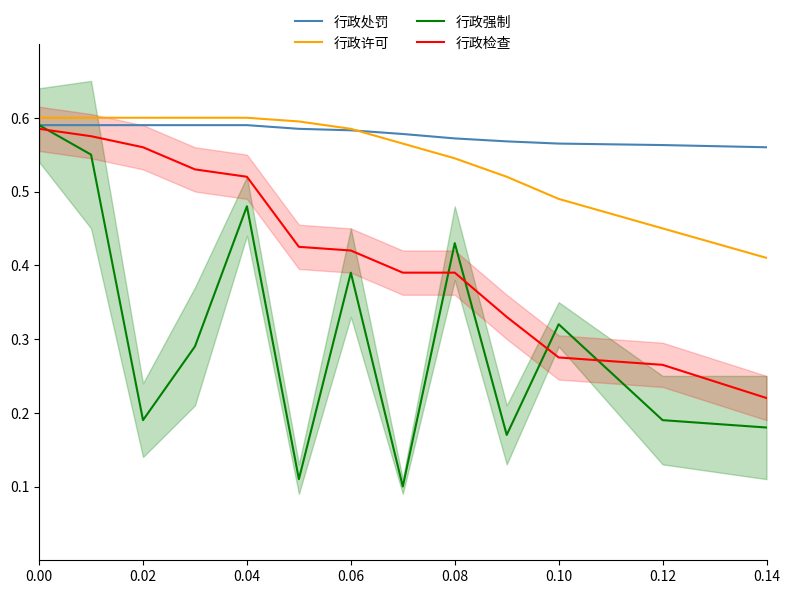

List the series in order of their peak value, lowest first.

行政检查, 行政处罚, 行政强制, 行政许可